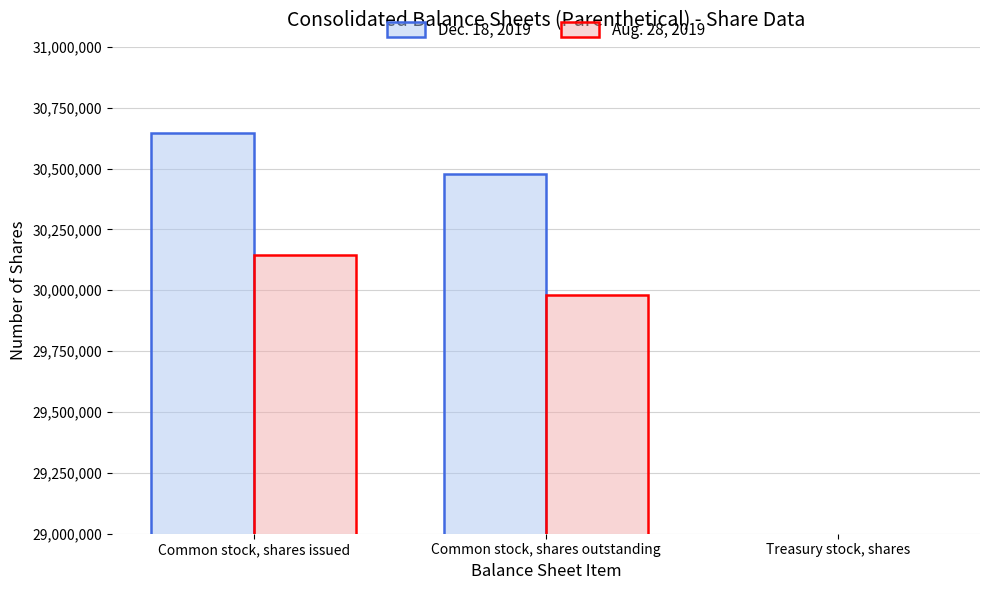

Which category has the highest value across all series?

Common stock, shares issued